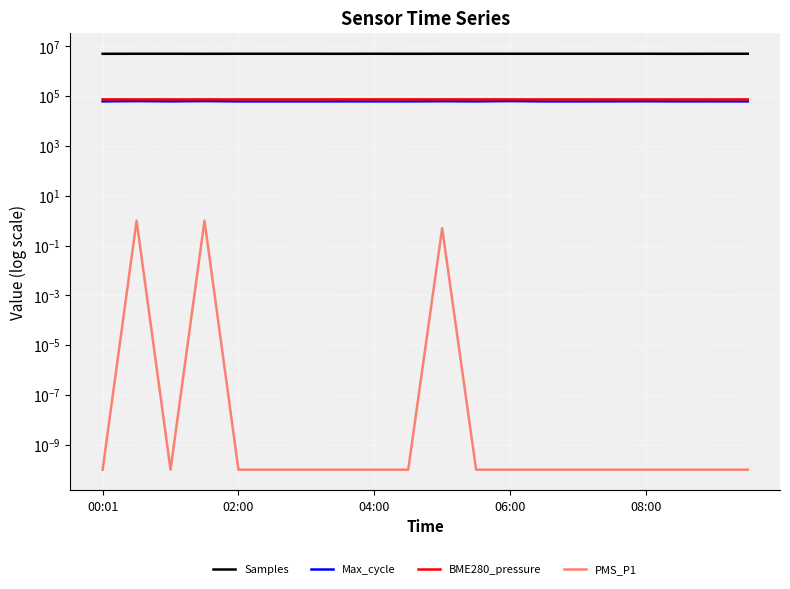

Between 10 and 11, which series saw the biggest shift?

Samples